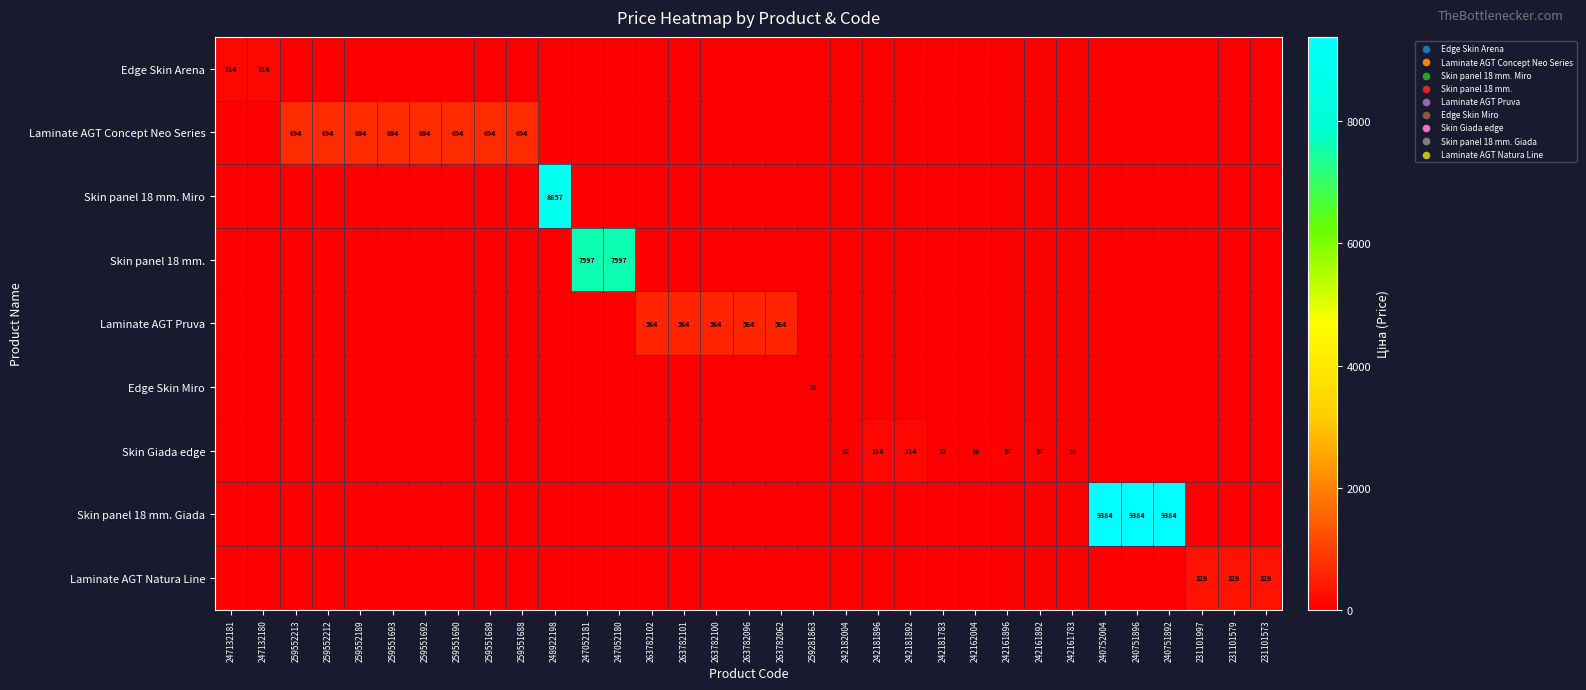

The value of Skin Giada edge at 242181896 is 114. True or false?

True